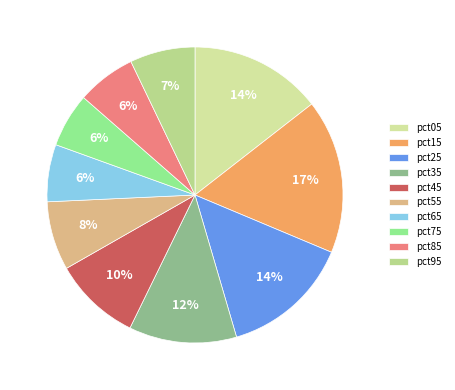

What percentage is NOT represented by pct15?

83.1%